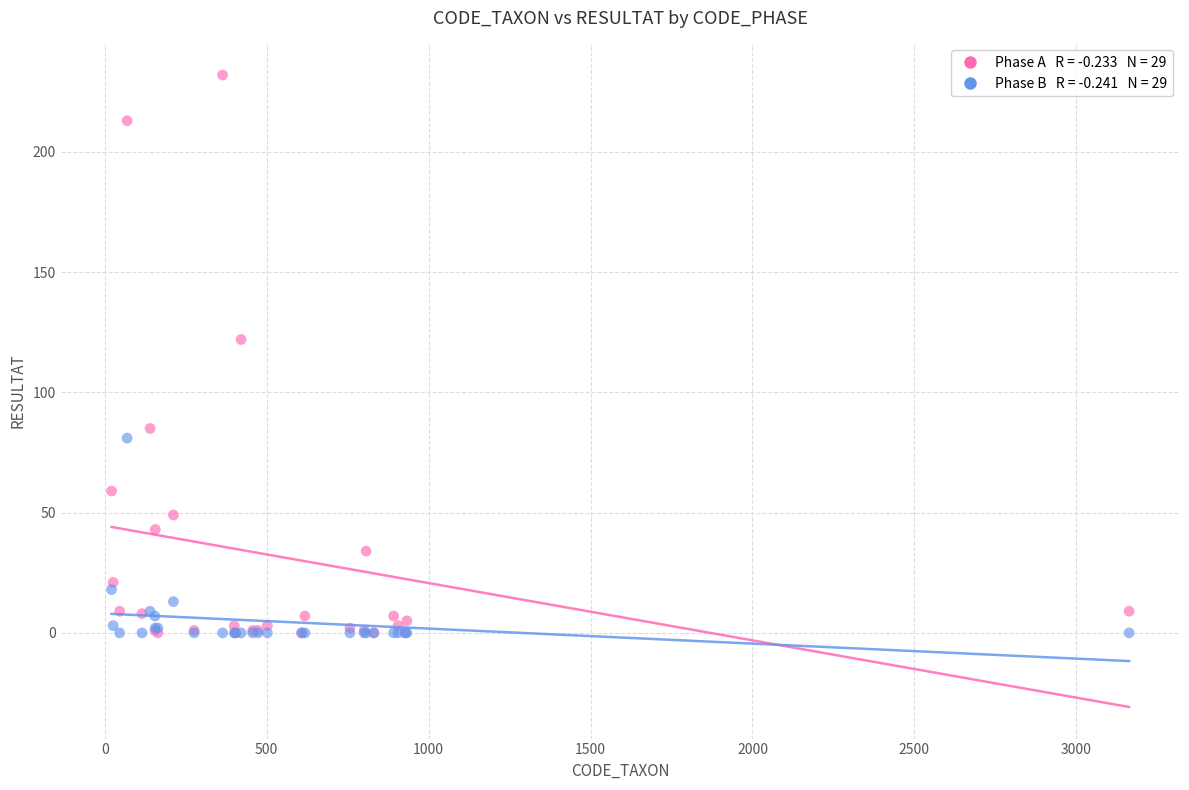

Across all series, what Y value is closest to 116?

122